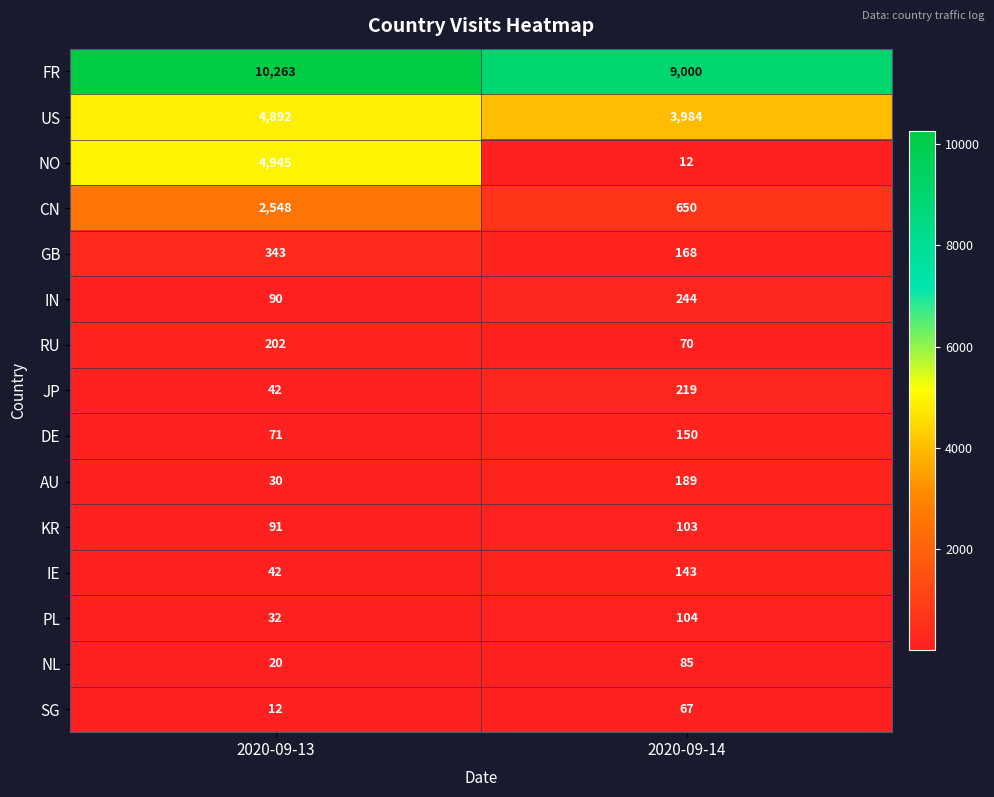

Read the IE value at 2020-09-14.

143